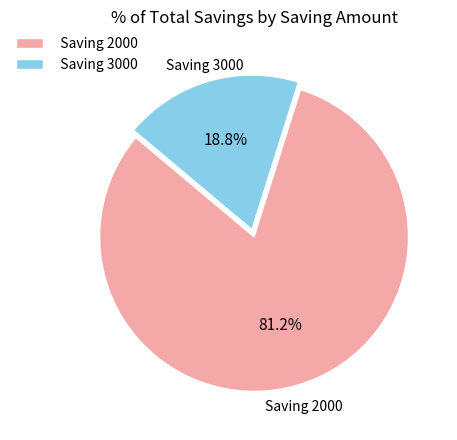

How many slices are in this pie chart?

2